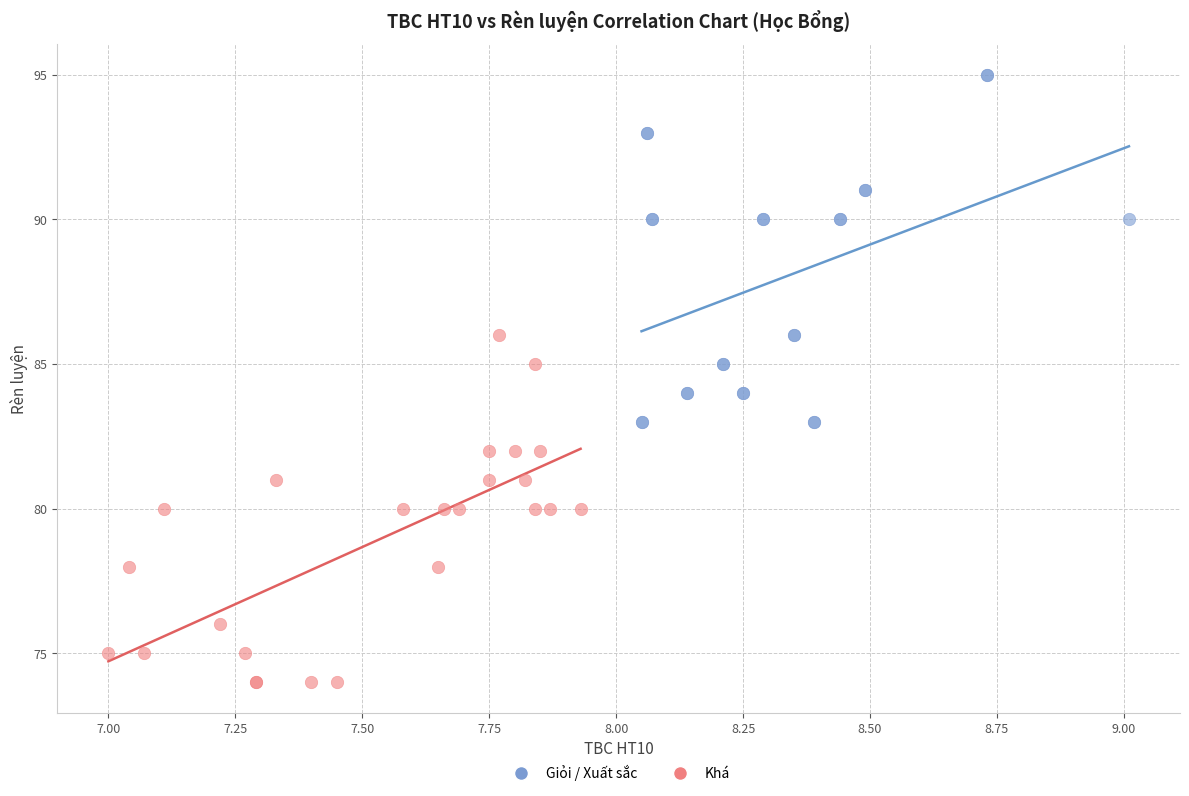

Which series contains the lowest Y value?

Khá